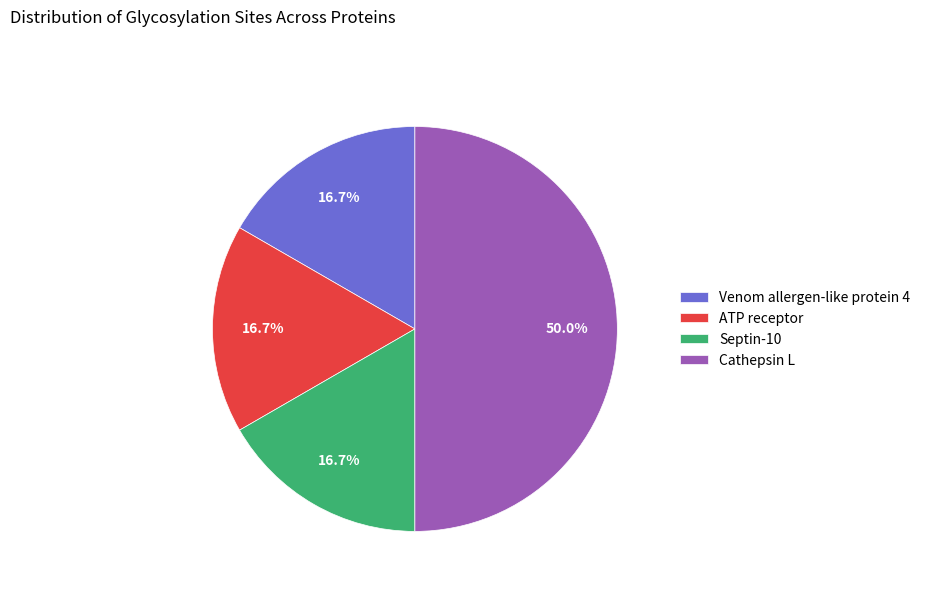

How many segments does this pie chart have?

4